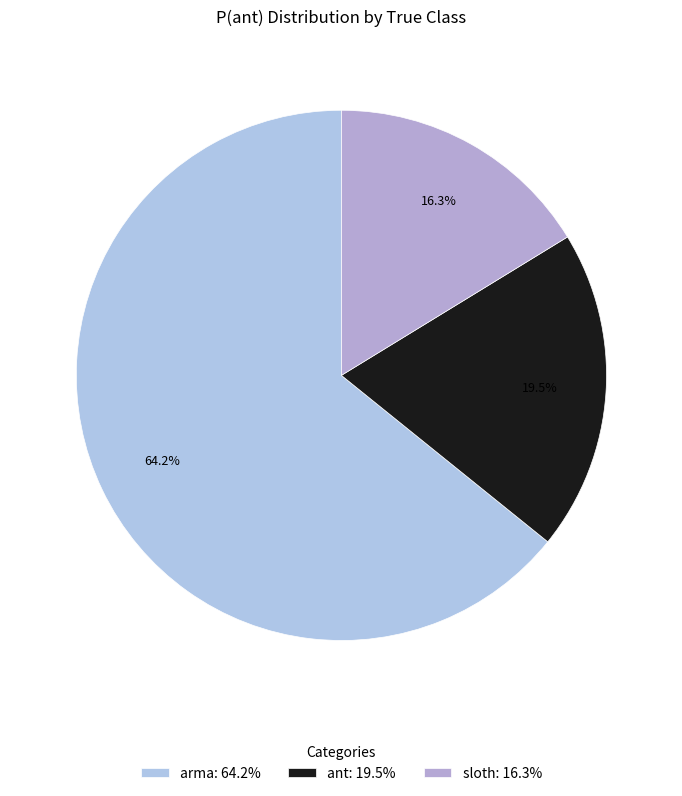

Rank the categories by value from lowest to highest.

sloth: 16.3%, ant: 19.5%, arma: 64.2%